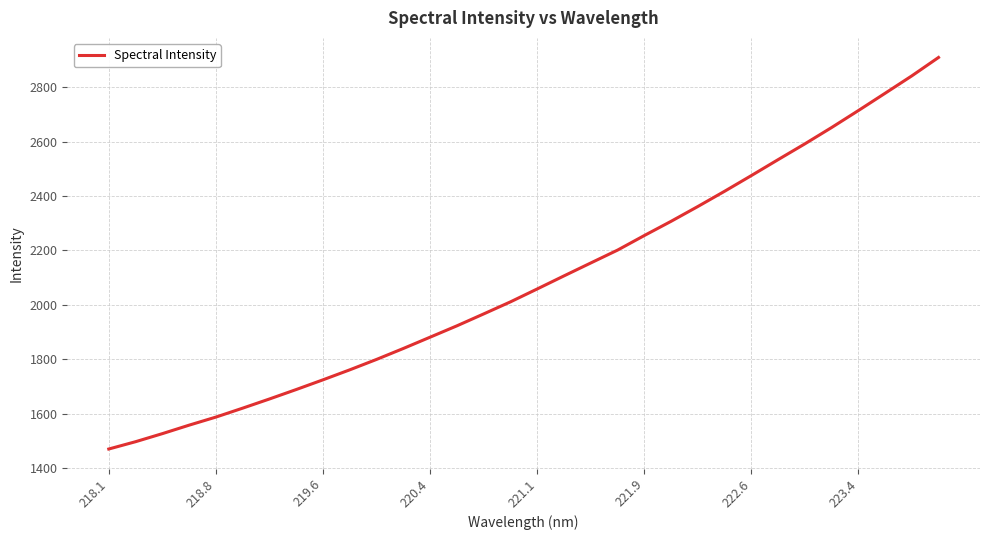

What is the difference between the maximum and minimum values?

1438.2